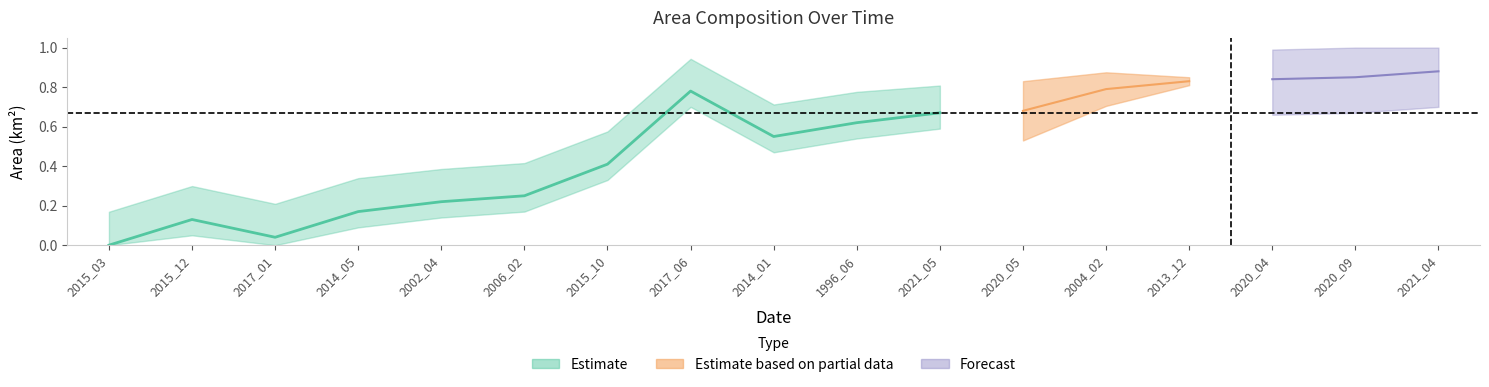

Between 2021_05 and 2014_01, which is larger?

2021_05